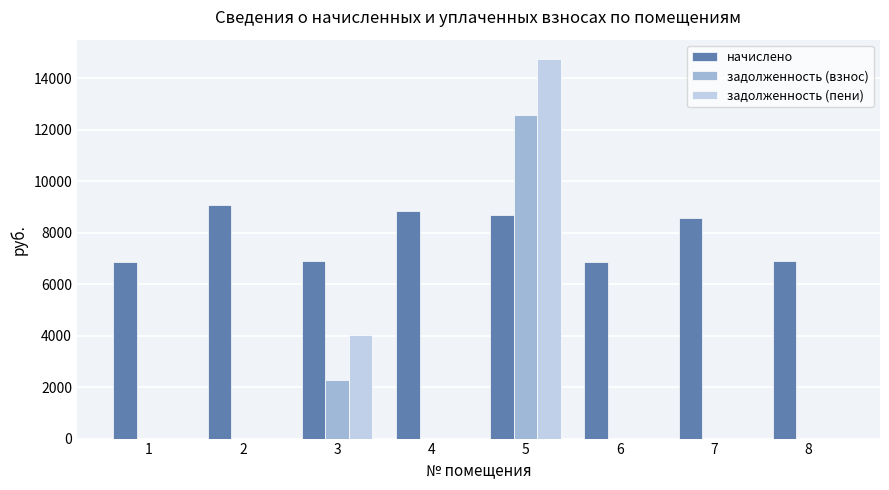

How many data points in задолженность (пени) are above 0?

2